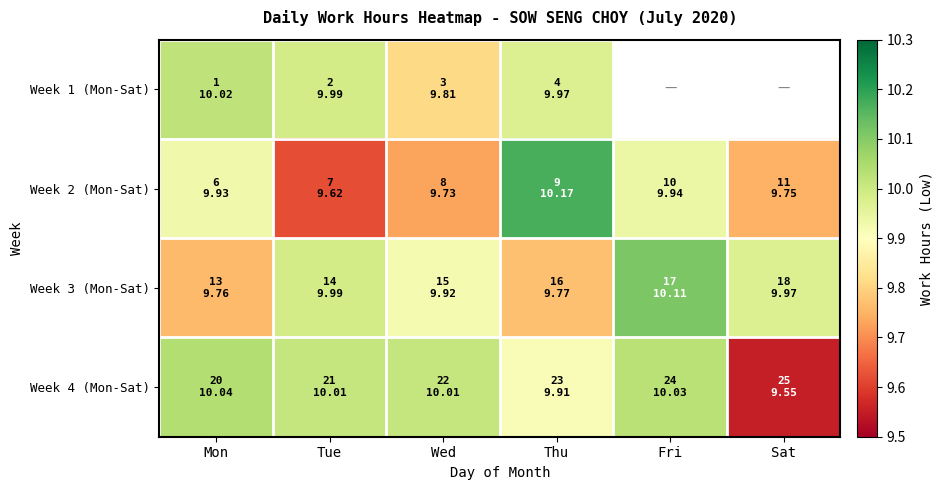

What is the difference between the maximum and minimum values in the Week 4 (Mon-Sat) series?

0.5